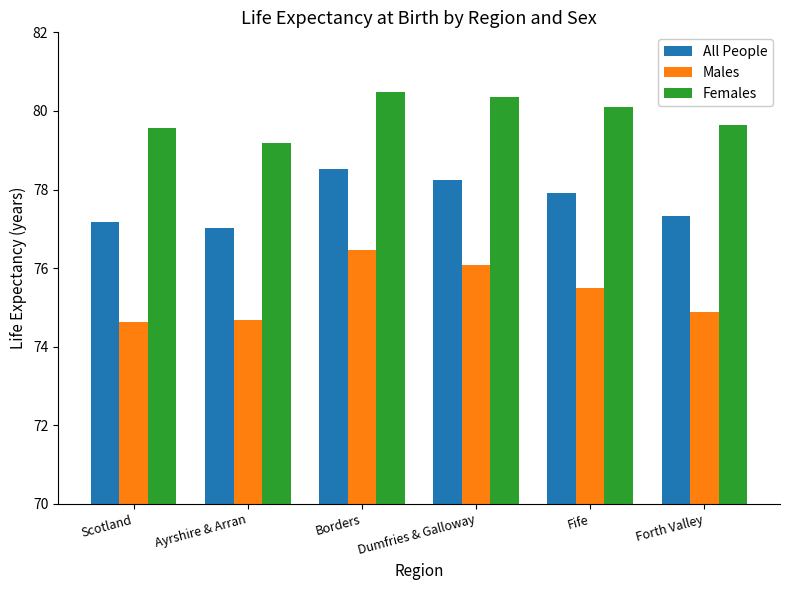

At Forth Valley, list the series in order from smallest to largest.

Males, All People, Females